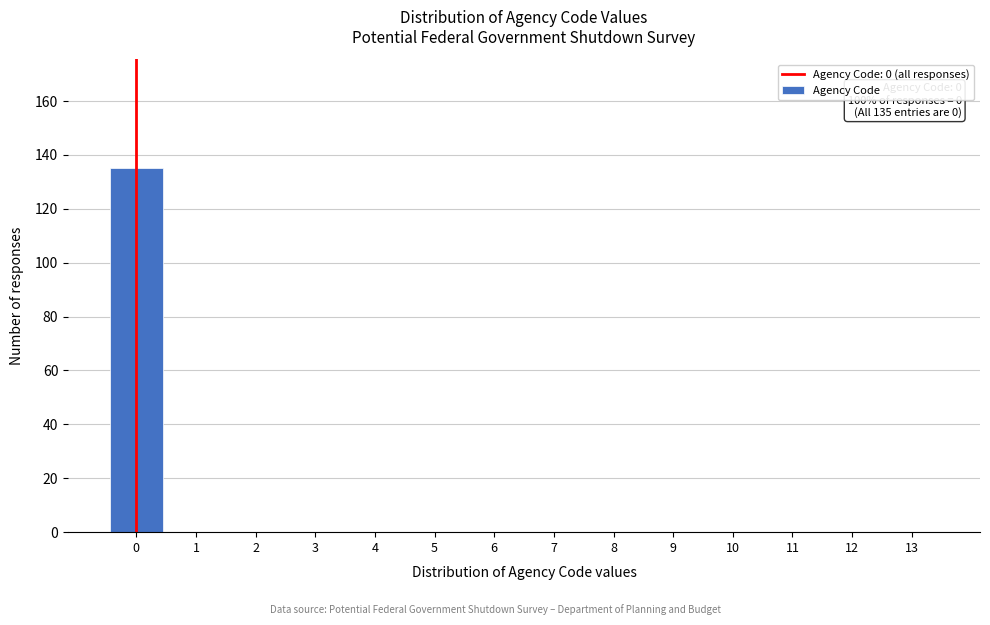

Reading left to right, what are all the values shown in this chart?

0=135	1=0	2=0	3=0	4=0	5=0	6=0	7=0	8=0	9=0	10=0	11=0	12=0	13=0